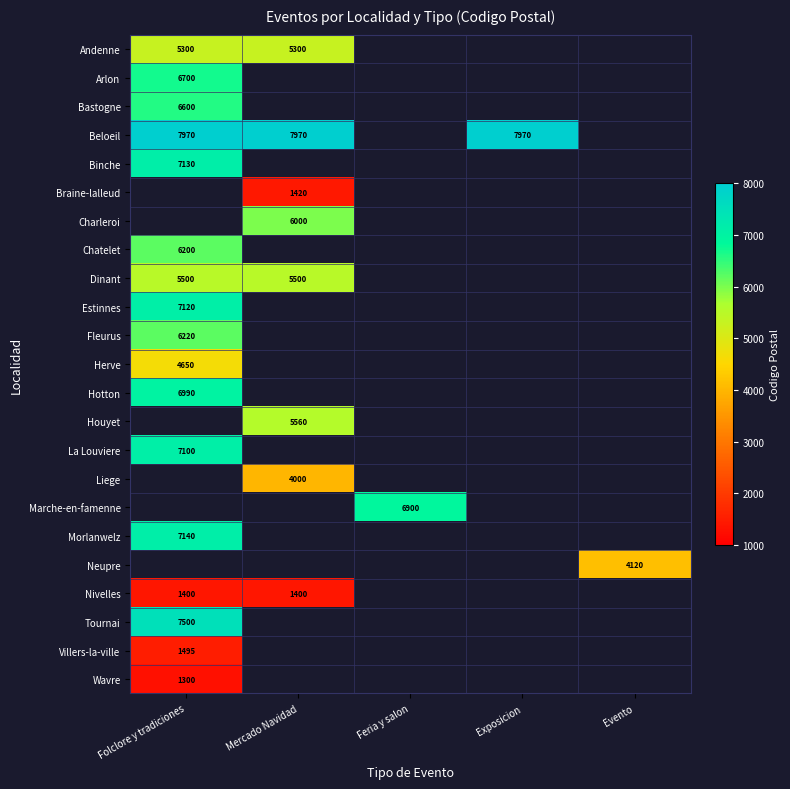

What is the smallest value displayed?

1300.0